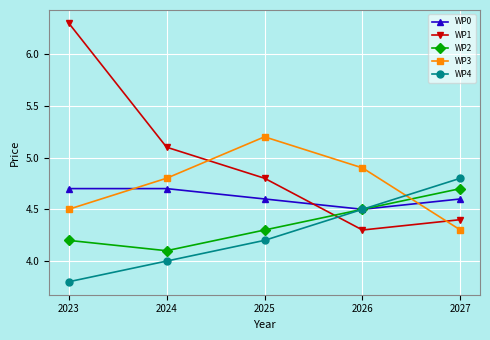

Between 2024 and 2025, which series saw the biggest shift?

WP3